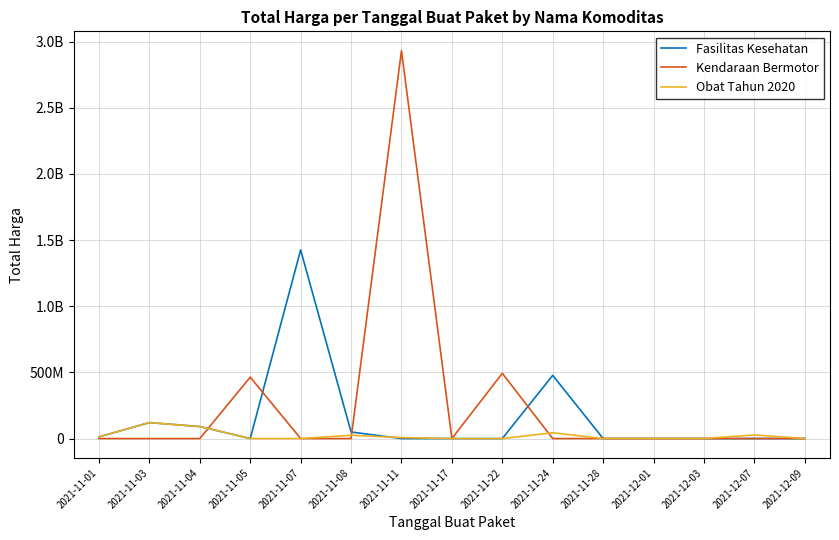

What are all the series names shown in the legend?

Fasilitas Kesehatan, Kendaraan Bermotor, Obat Tahun 2020